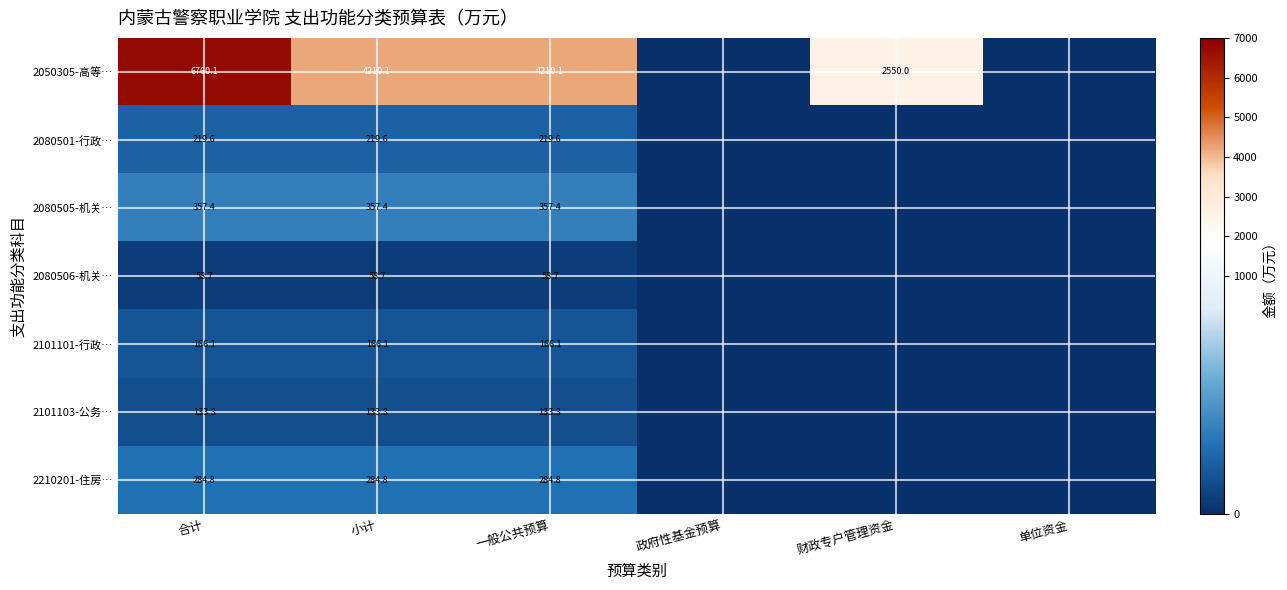

Rank the series at 合计 from highest to lowest value.

2050305-高等…, 2080505-机关…, 2210201-住房…, 2080501-行政…, 2101101-行政…, 2101103-公务…, 2080506-机关…